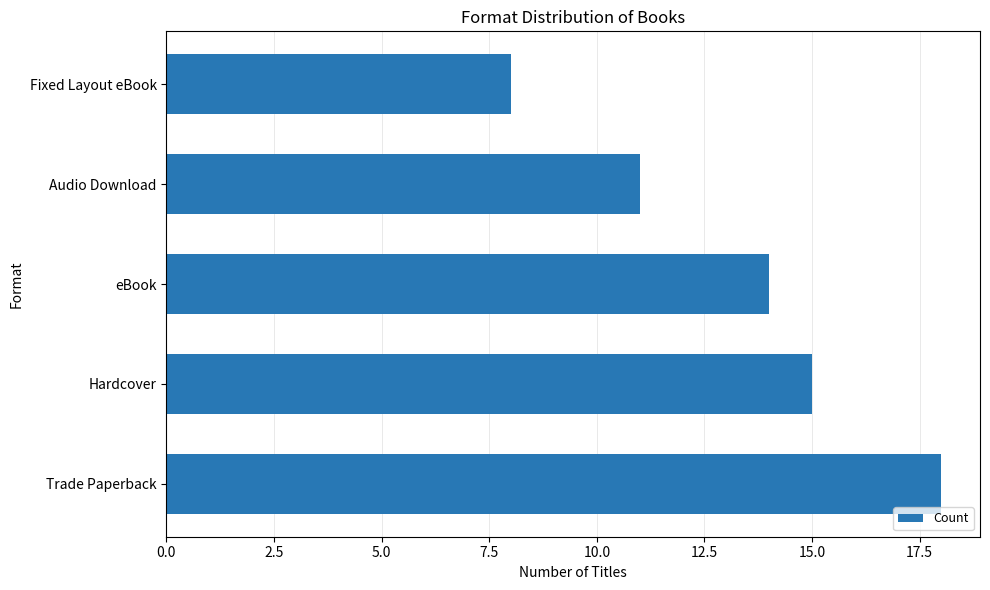

Which has a higher value, Hardcover or eBook?

Hardcover